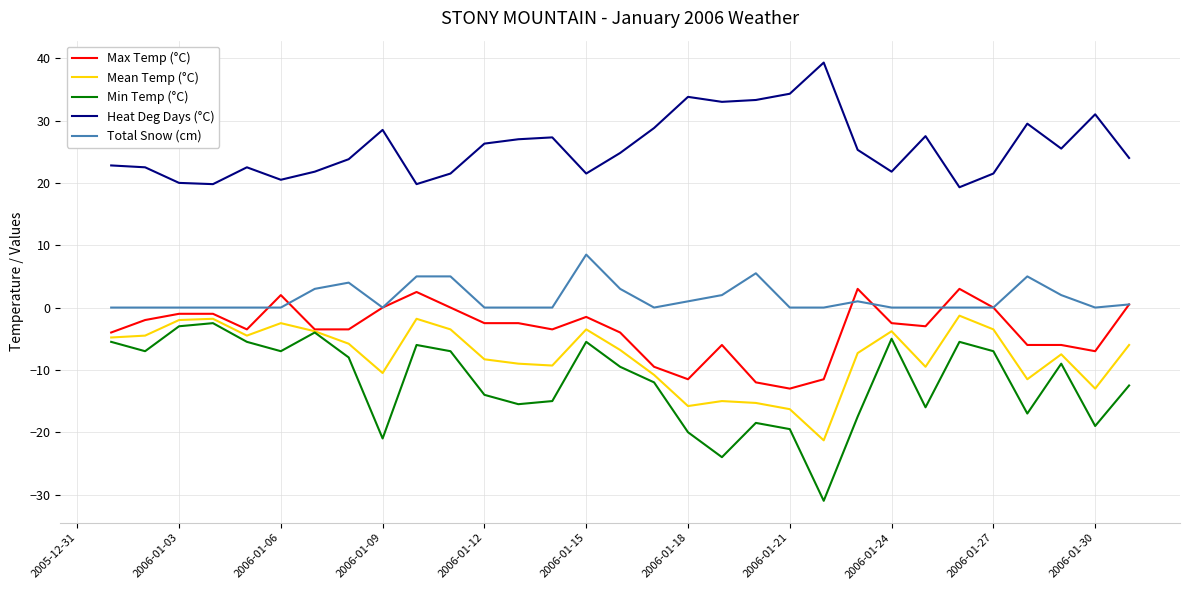

Which series has the largest total across all categories?

Heat Deg Days (°C)